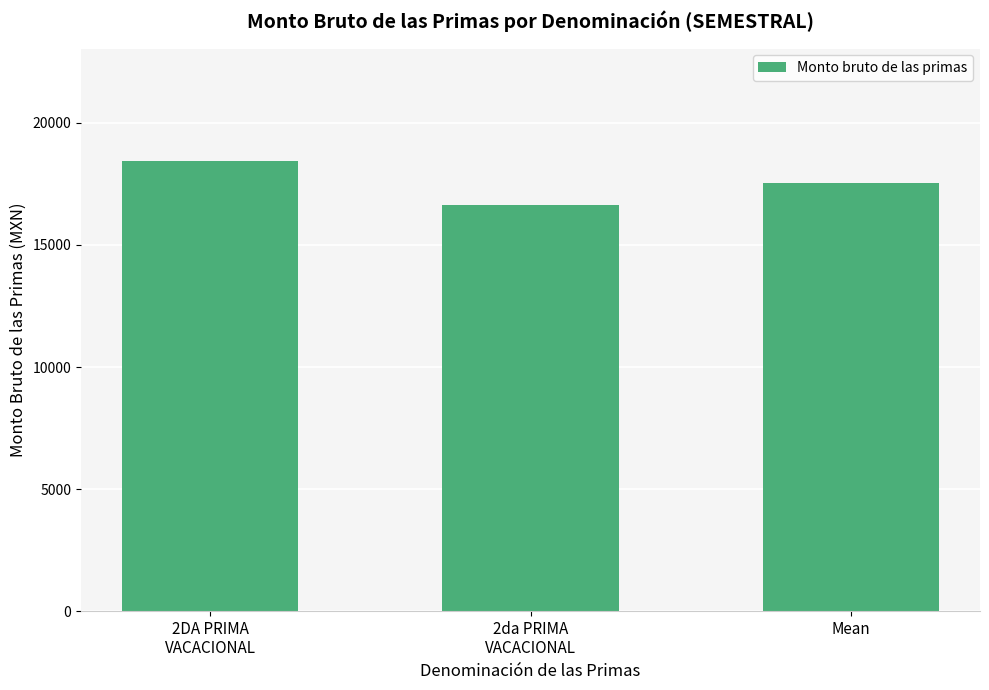

Count the number of categories in the chart.

3